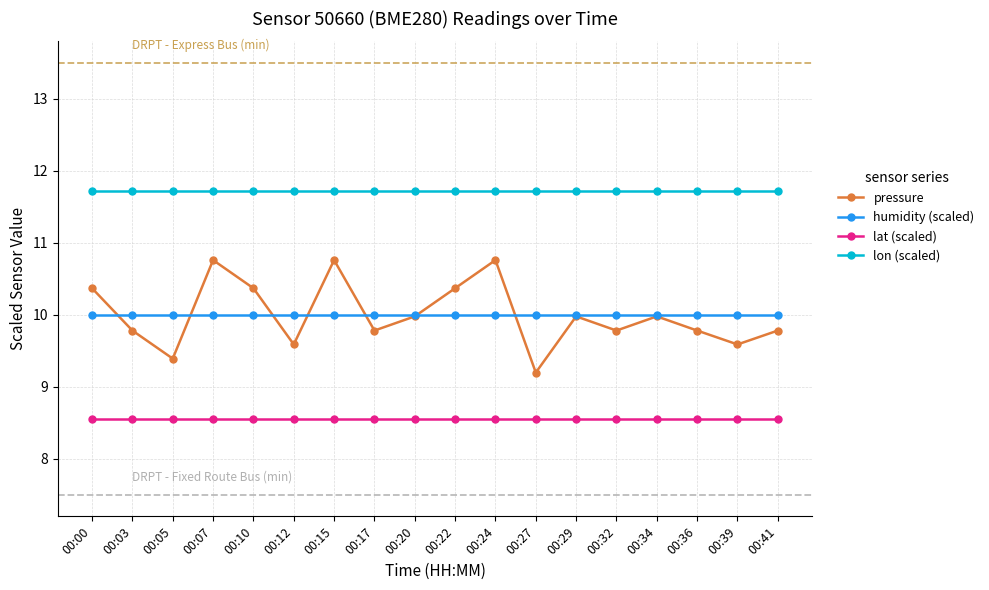

Rank the series at 00:41 from lowest to highest value.

lat (scaled), pressure, humidity (scaled), lon (scaled)